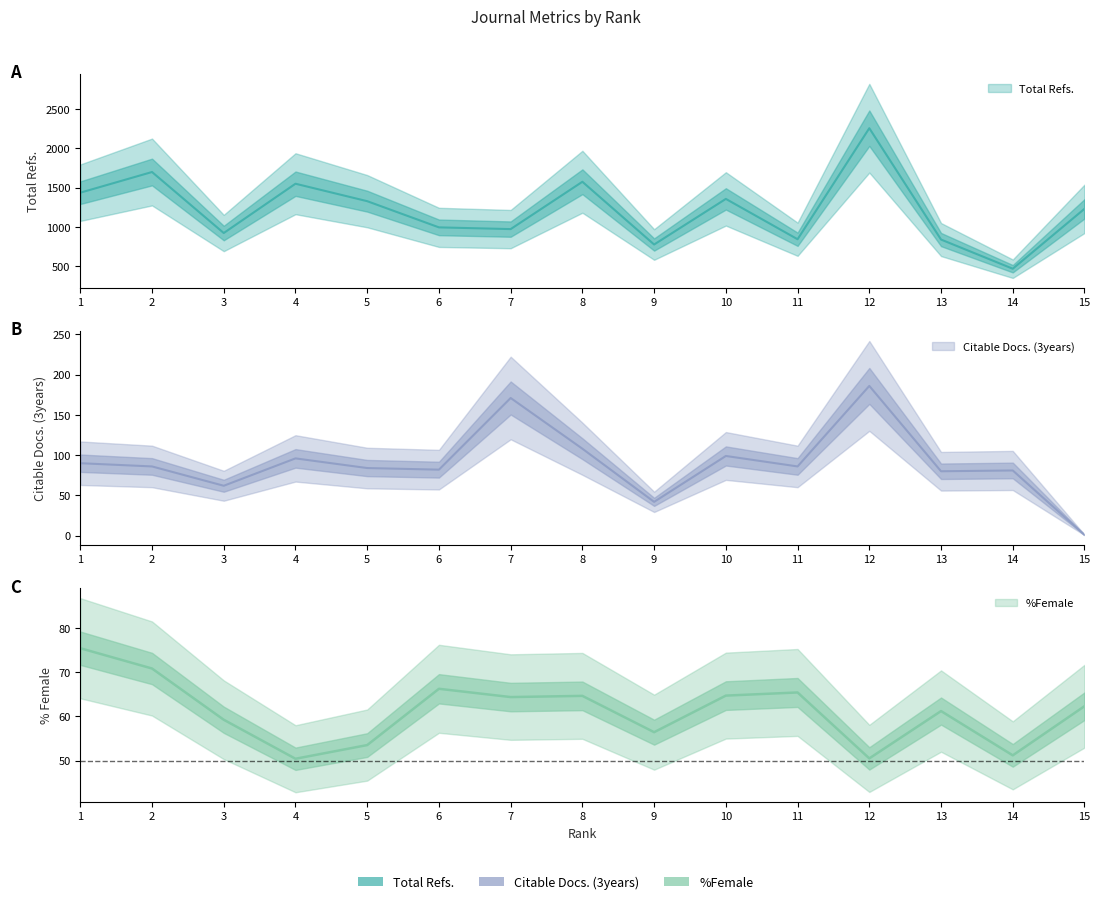

What is the difference between the maximum and second lowest values in the %Female series?

24.9